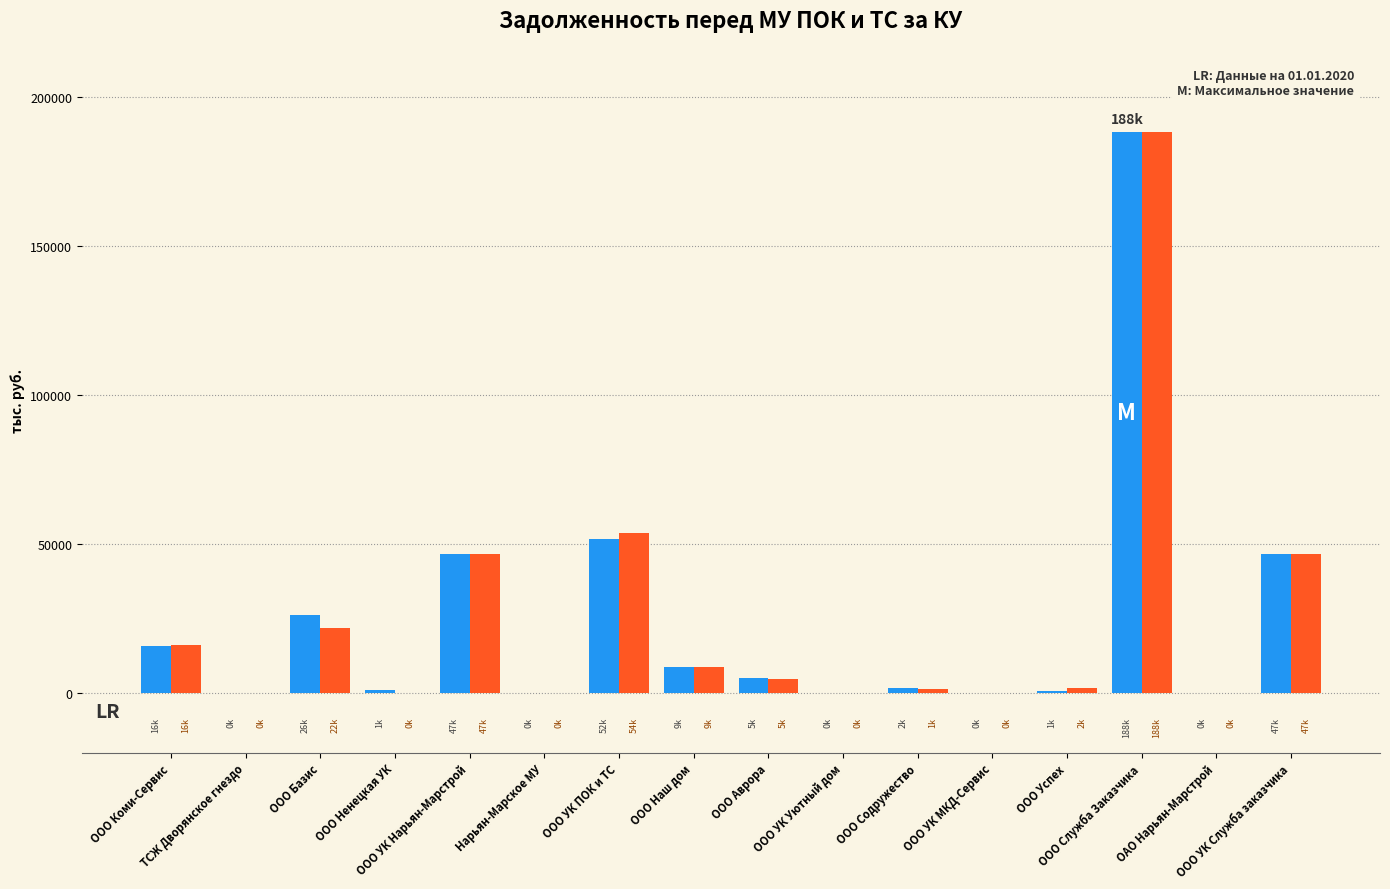

What is the maximum value shown in the chart?

188372